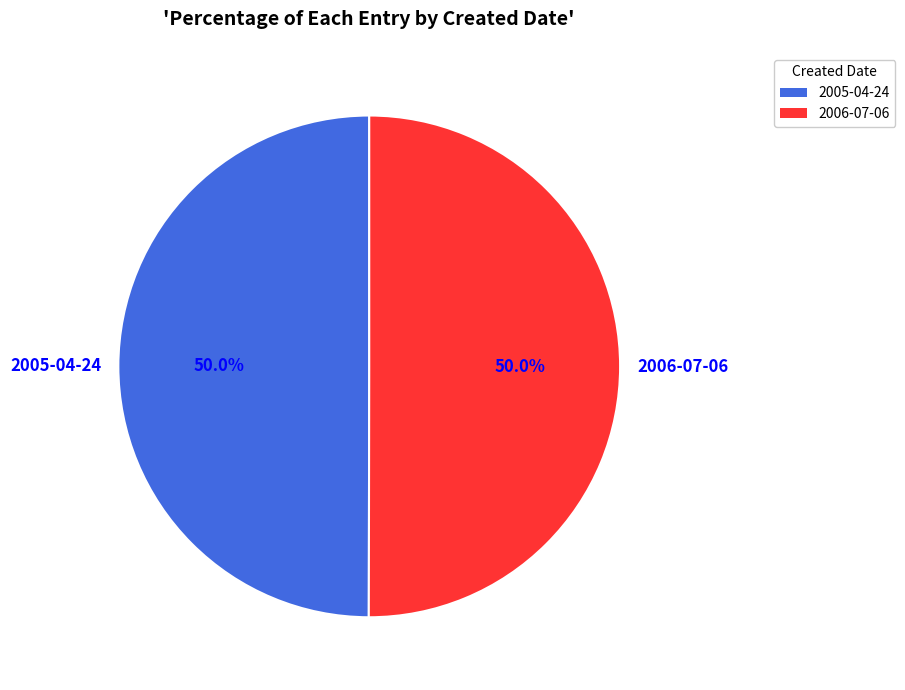

To the nearest percent, what portion does 2006-07-06 represent?

50%